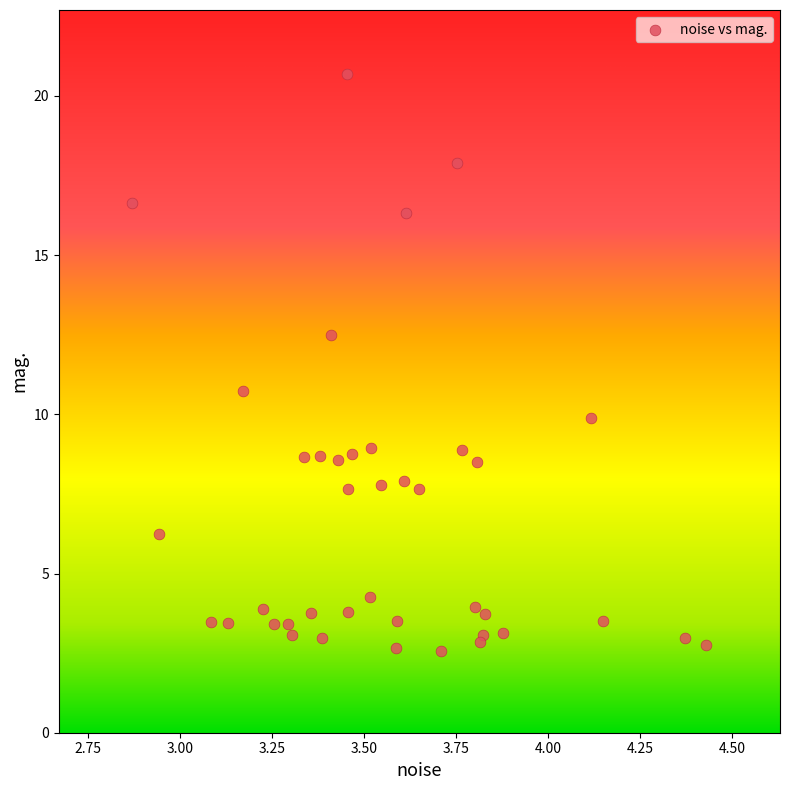

What Y value in the scatter plot is closest to 11?

10.7